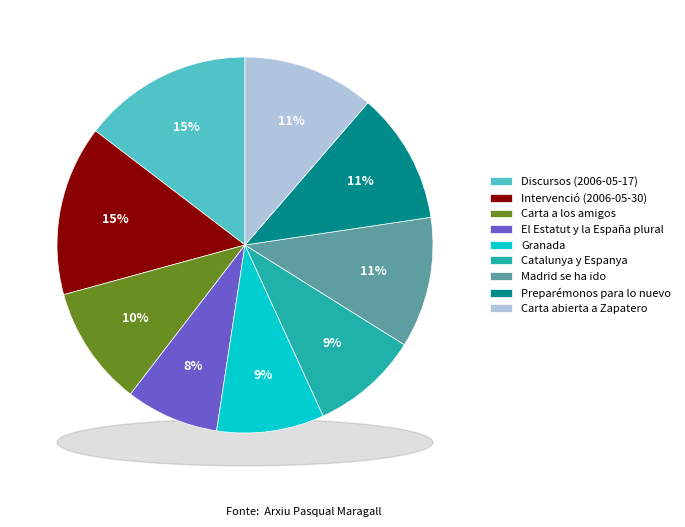

Is it true that Carta a los amigos is 5% of the pie?

False